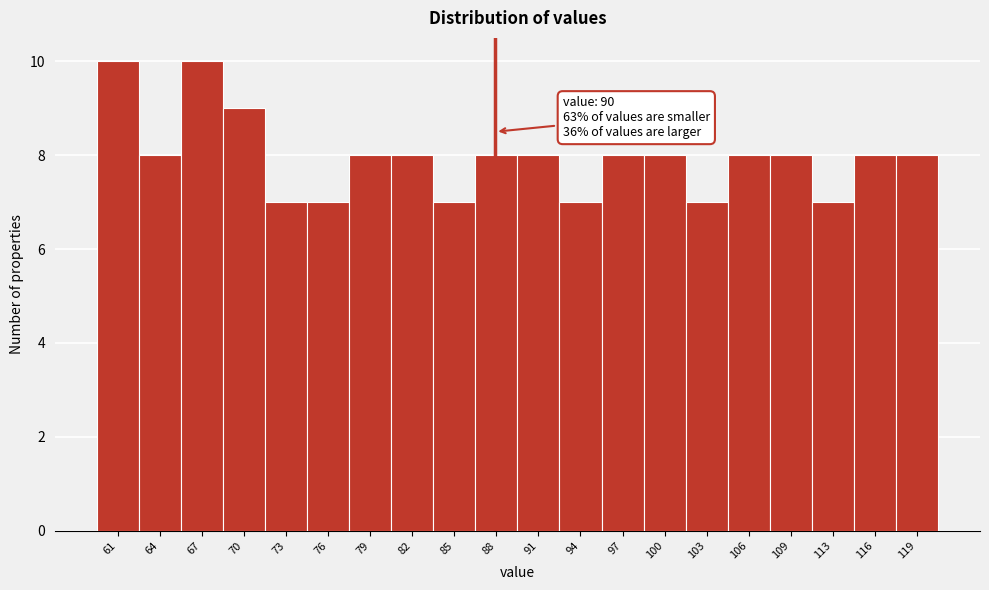

Reading left to right, extract all data points from this chart.

10	8	10	9	7	7	8	8	7	8	8	7	8	8	7	8	8	7	8	8